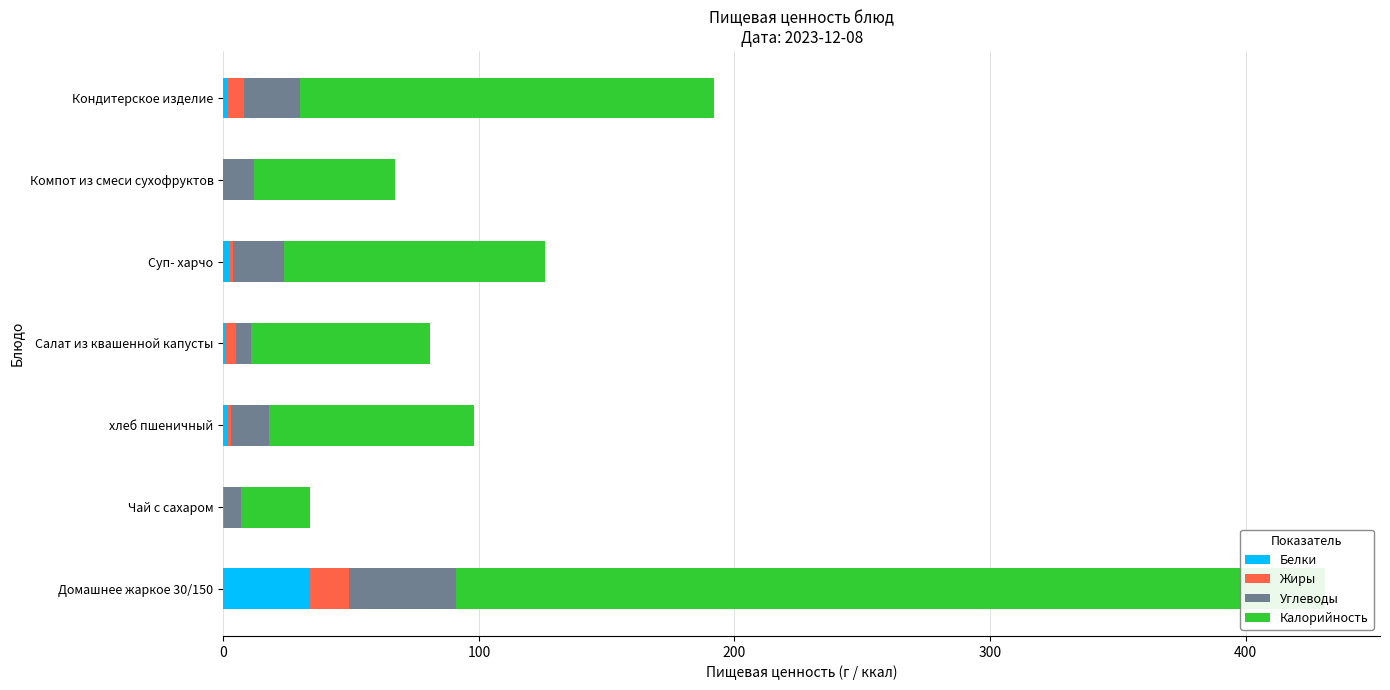

How many groups of bars are there?

7